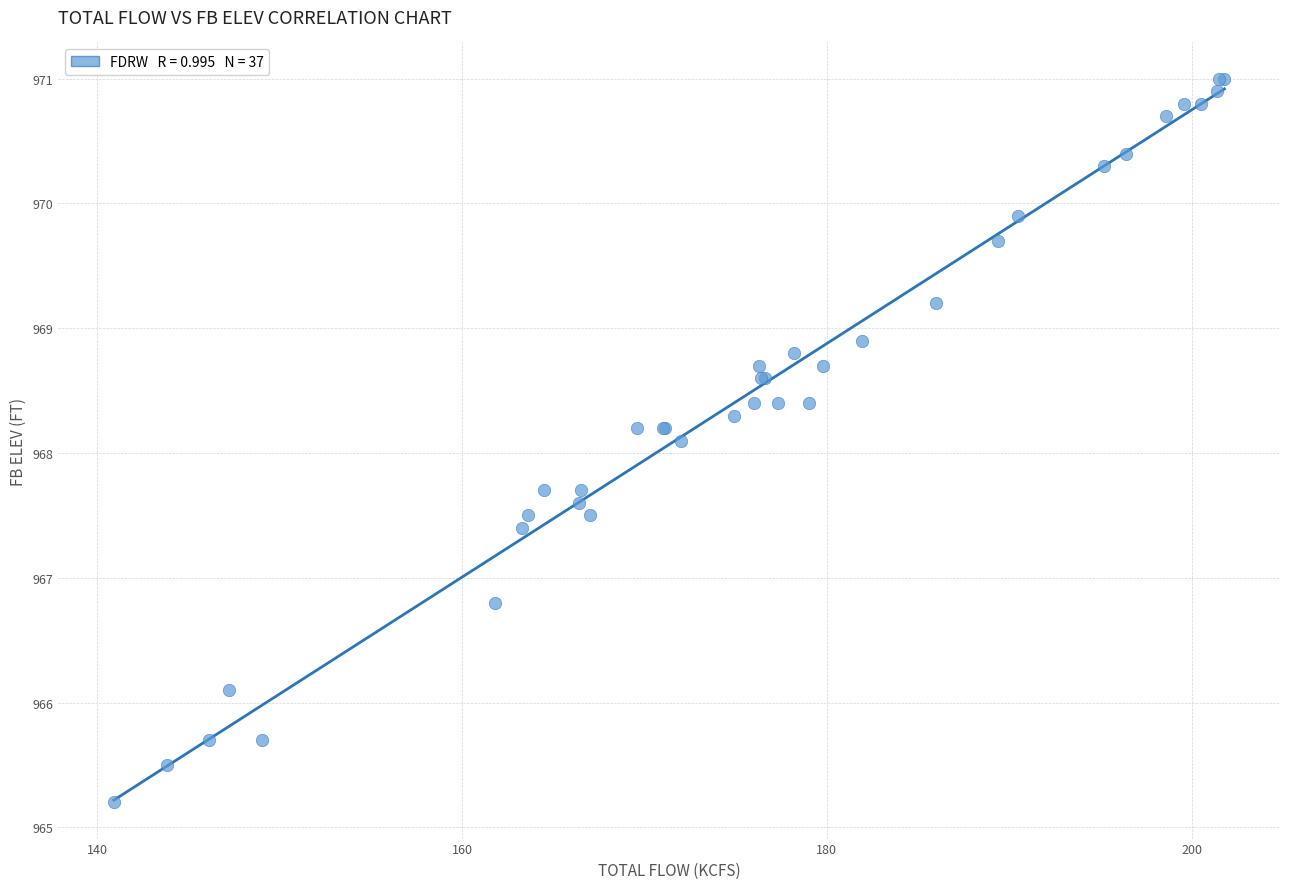

What Y value in the scatter plot is closest to 968?

968.1